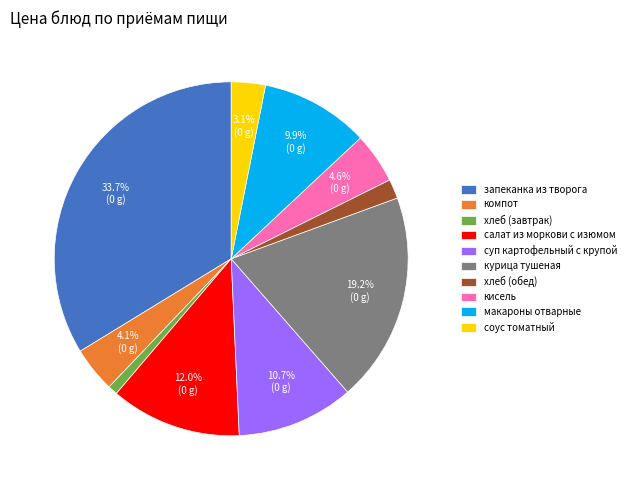

How many segments does this pie chart have?

10